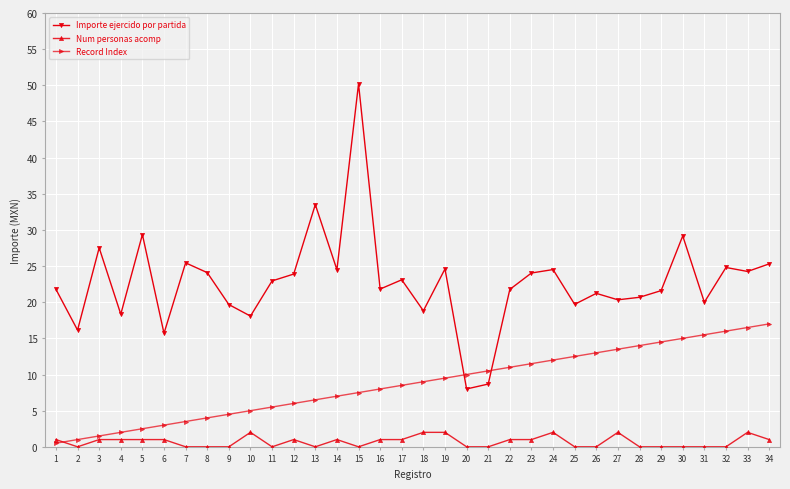

What is the greatest value displayed?

50.2